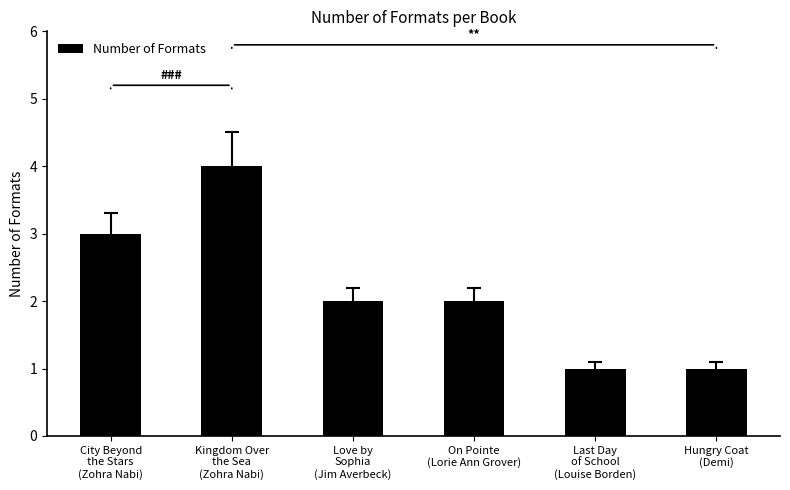

Which has a higher value, City Beyond
the Stars
(Zohra Nabi) or Kingdom Over
the Sea
(Zohra Nabi)?

Kingdom Over
the Sea
(Zohra Nabi)